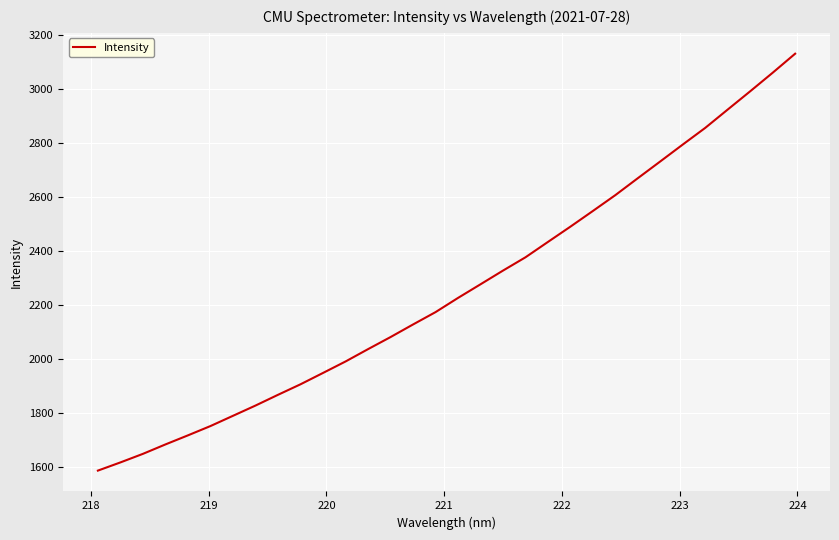

What is the minimum value shown in the chart?

1586.6